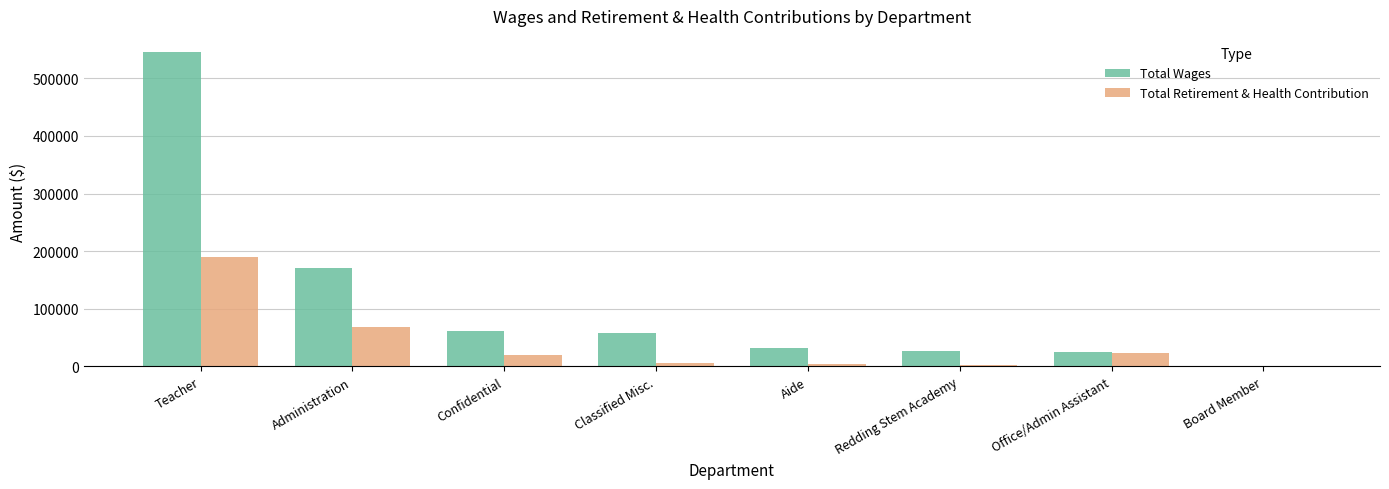

What is the average value of the Total Retirement & Health Contribution series?

39437